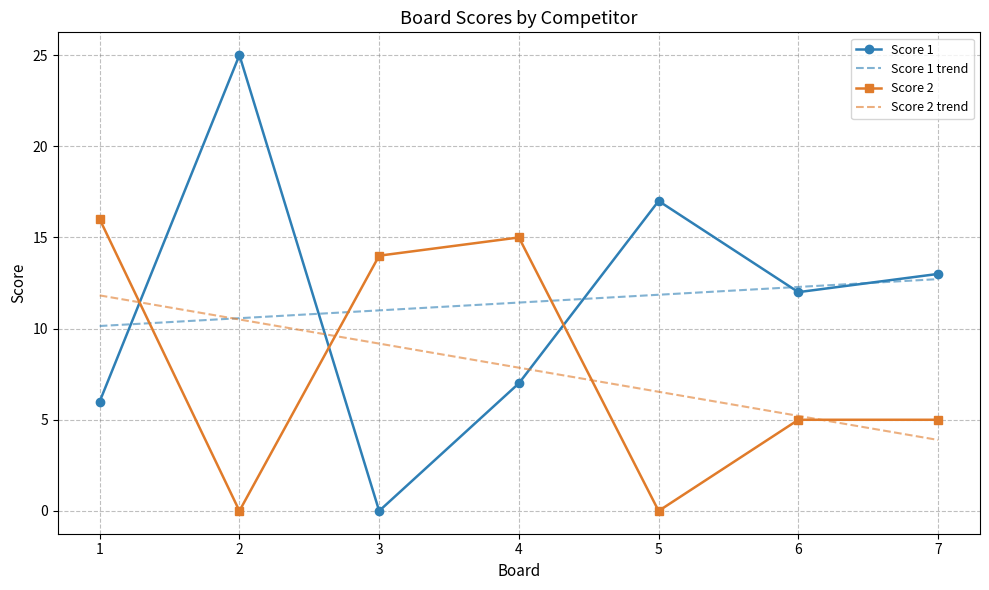

Where is the first local maximum for Score 2?

4